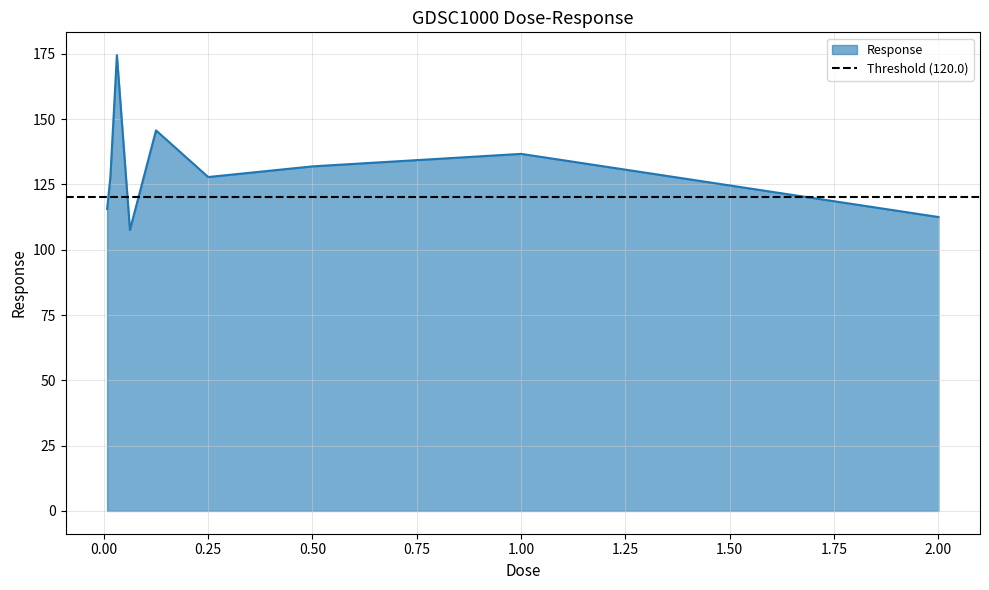

Read the value at 0.0078125.

115.6